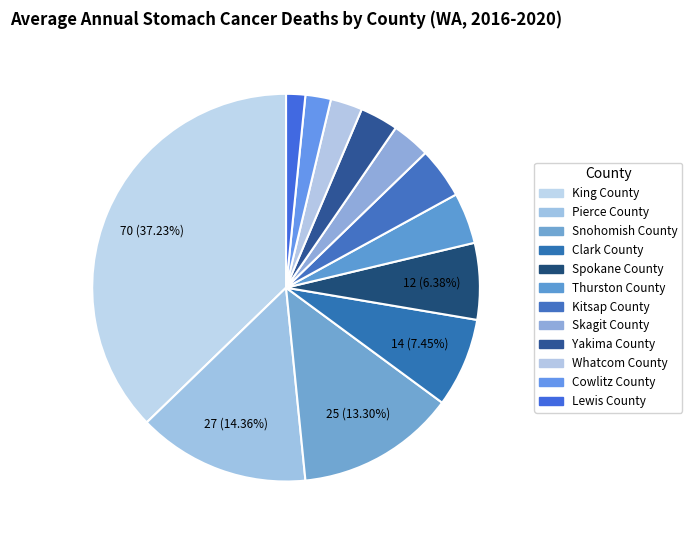

Is there a majority slice in this chart?

No